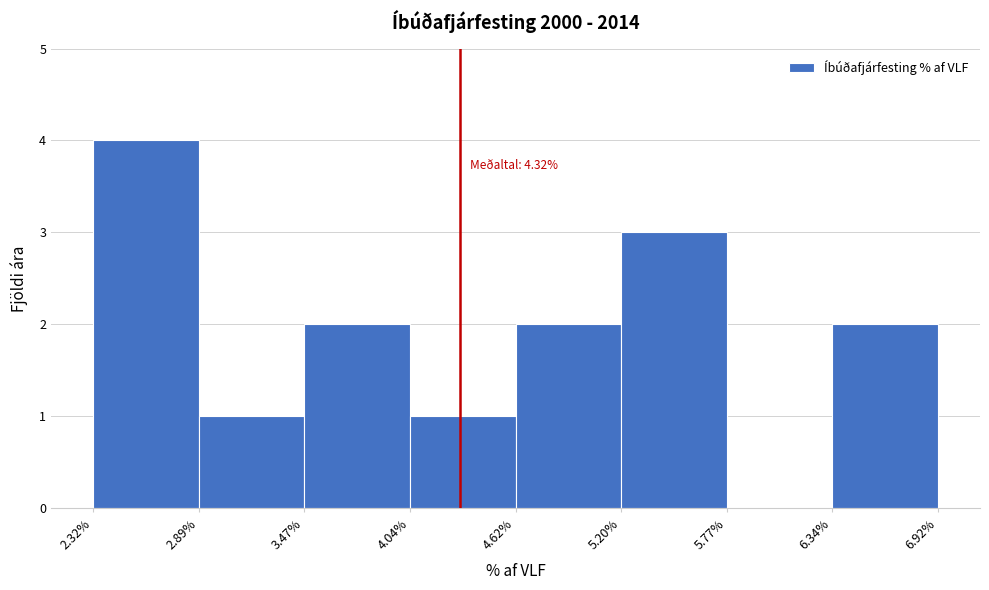

Over which range of the x-axis is the bar tallest?

2.32% to 2.89%